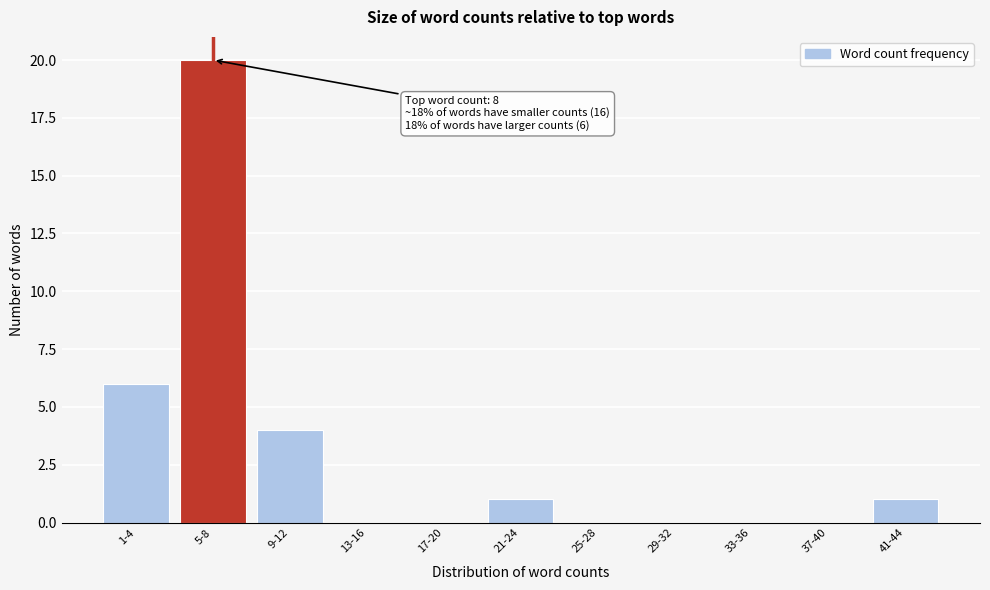

Reading left to right, extract all data points from this chart.

1-4=6	5-8=20	9-12=4	13-16=0	17-20=0	21-24=1	25-28=0	29-32=0	33-36=0	37-40=0	41-44=1